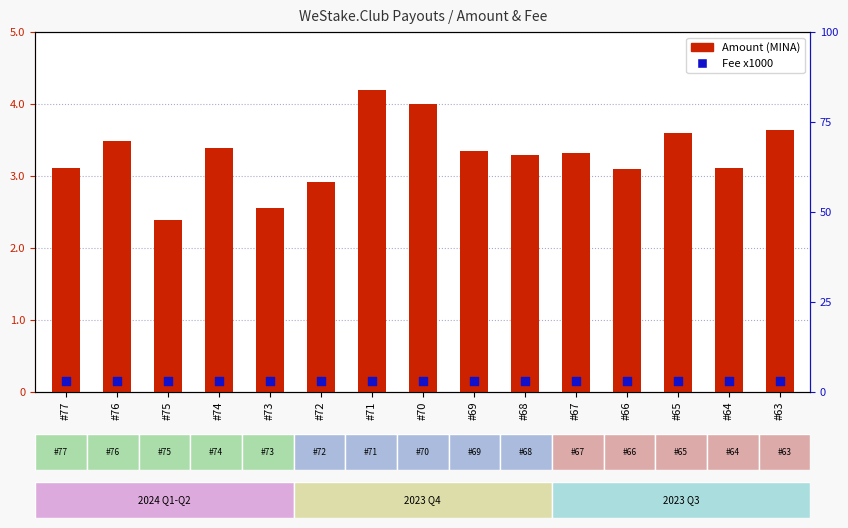

At how many categories does at least one series exceed 2?

15